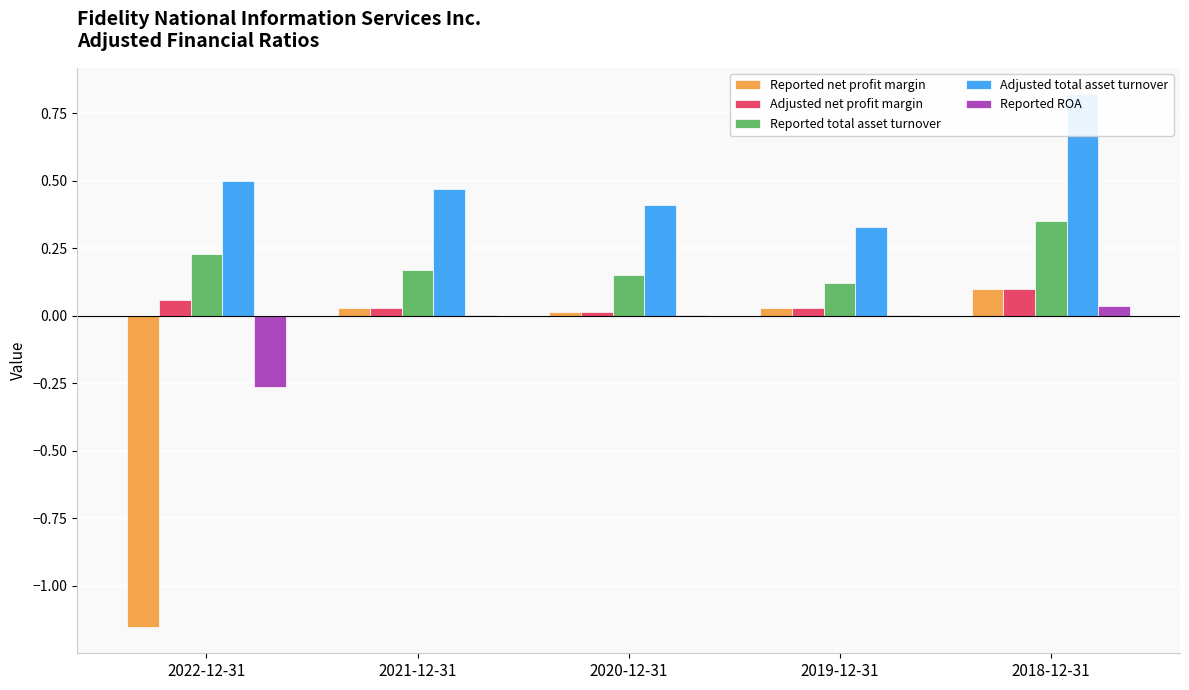

True or false: Reported net profit margin has a value of 0.0 at 2020-12-31.

True